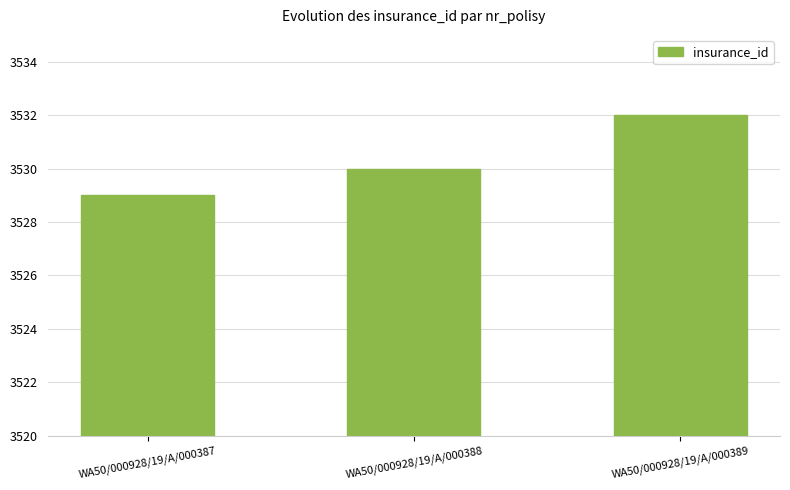

Read the value at WA50/000928/19/A/000387.

3529